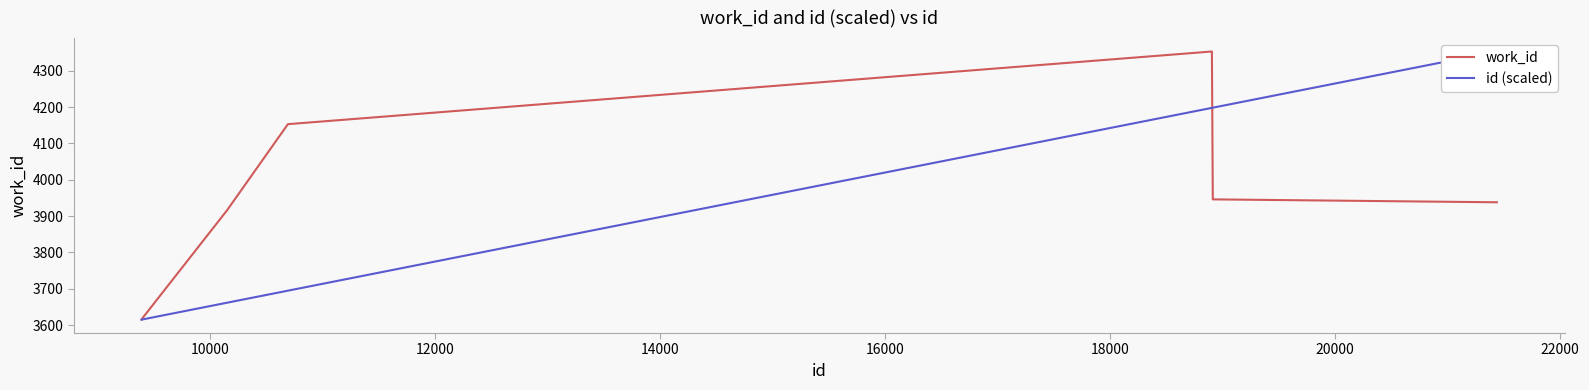

What is the difference between the maximum and minimum values in the work_id series?

738